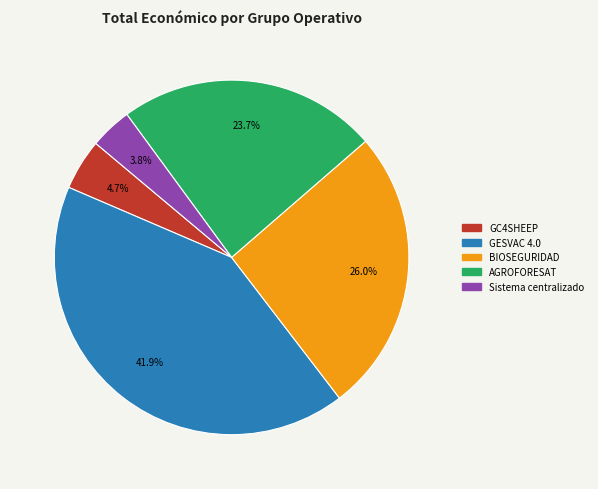

How many segments does this pie chart have?

5